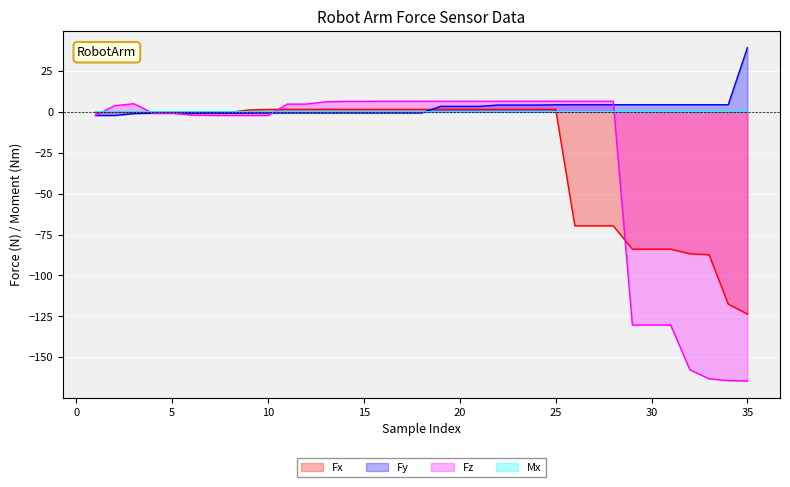

The Mx series shows 0.0 at 17. True or false?

True